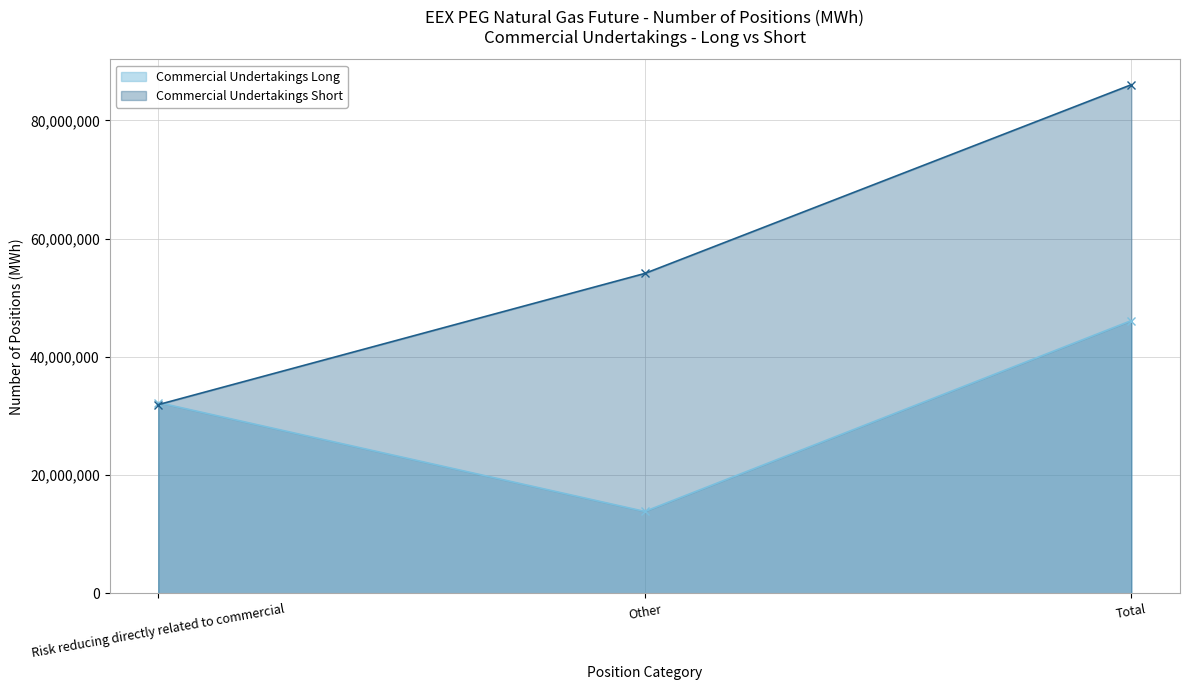

The Commercial Undertakings Short series shows 151095523 at Total. True or false?

False